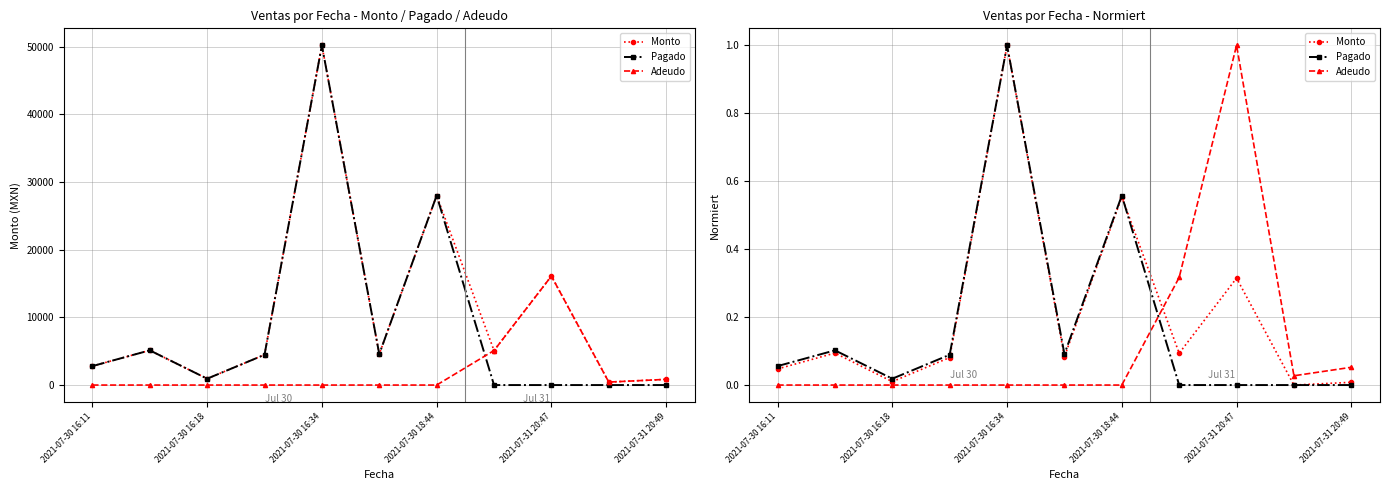

At which category does the chart reach its peak across all series?

2021-07-30 16:34